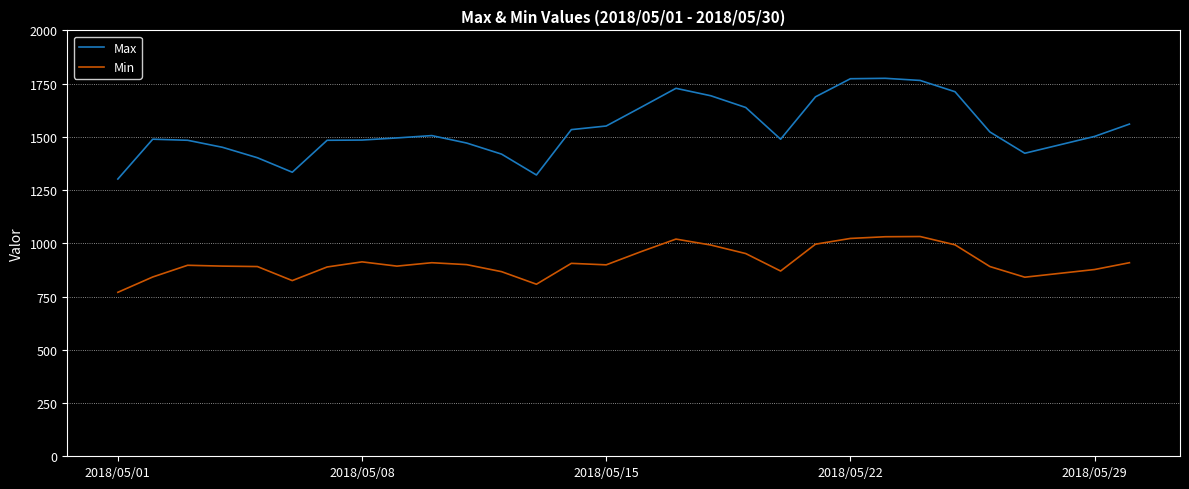

Does the chart have visible grid lines?

Yes